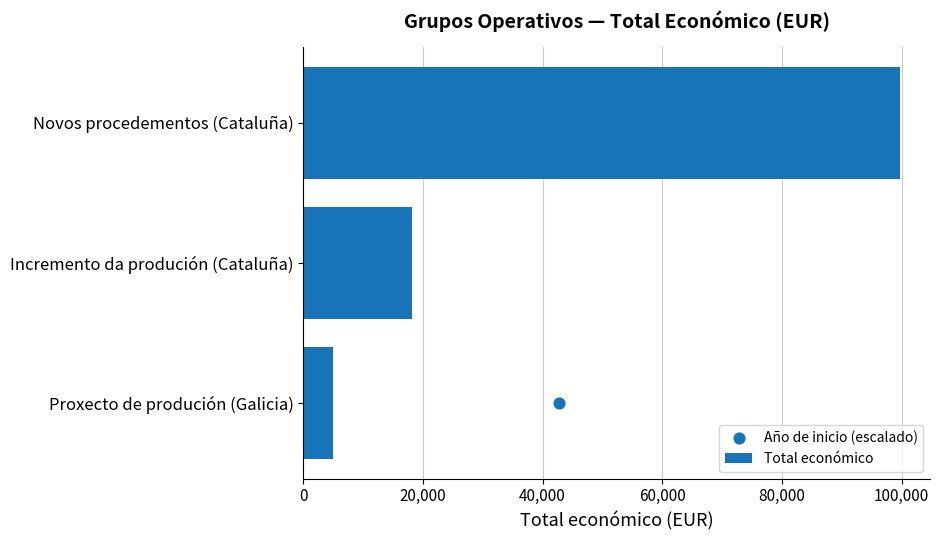

Which series has the largest total across all categories?

Total económico